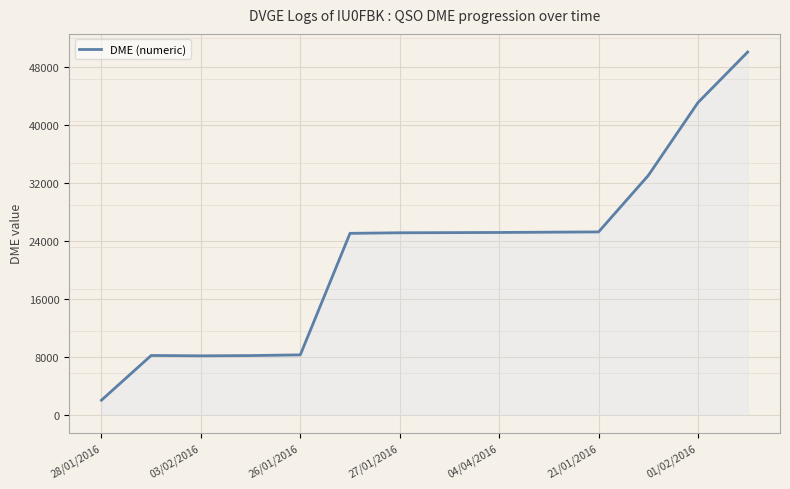

What is the greatest value displayed?

50025